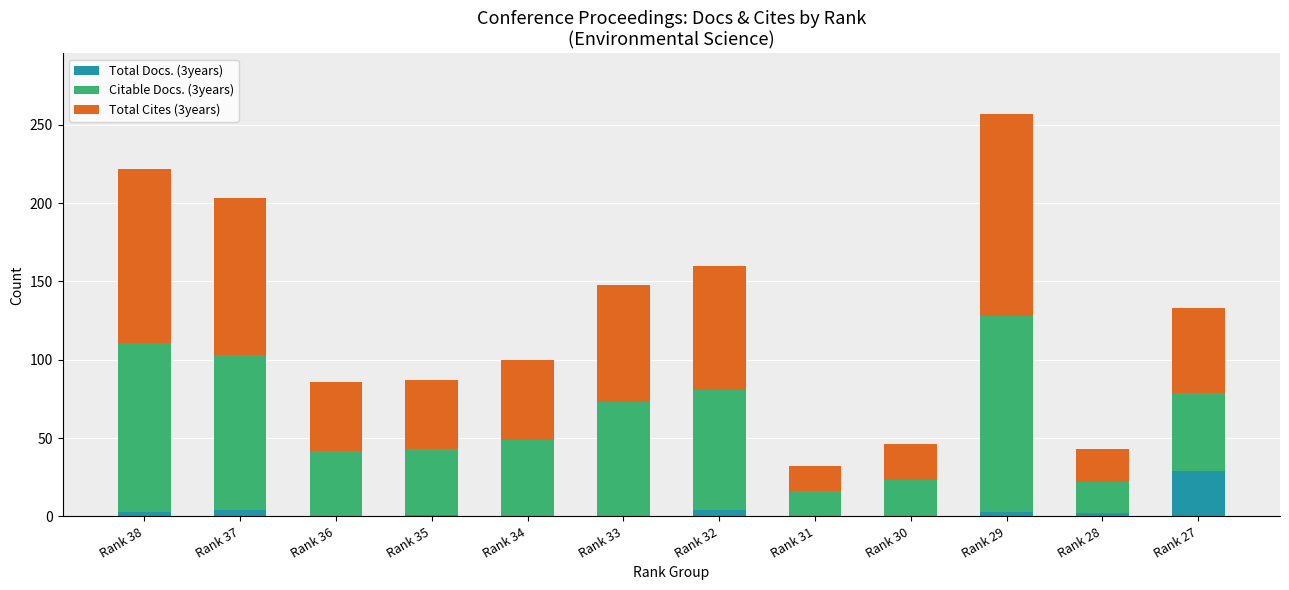

The value of Total Docs. (3years) at Rank 31 is 0. True or false?

True